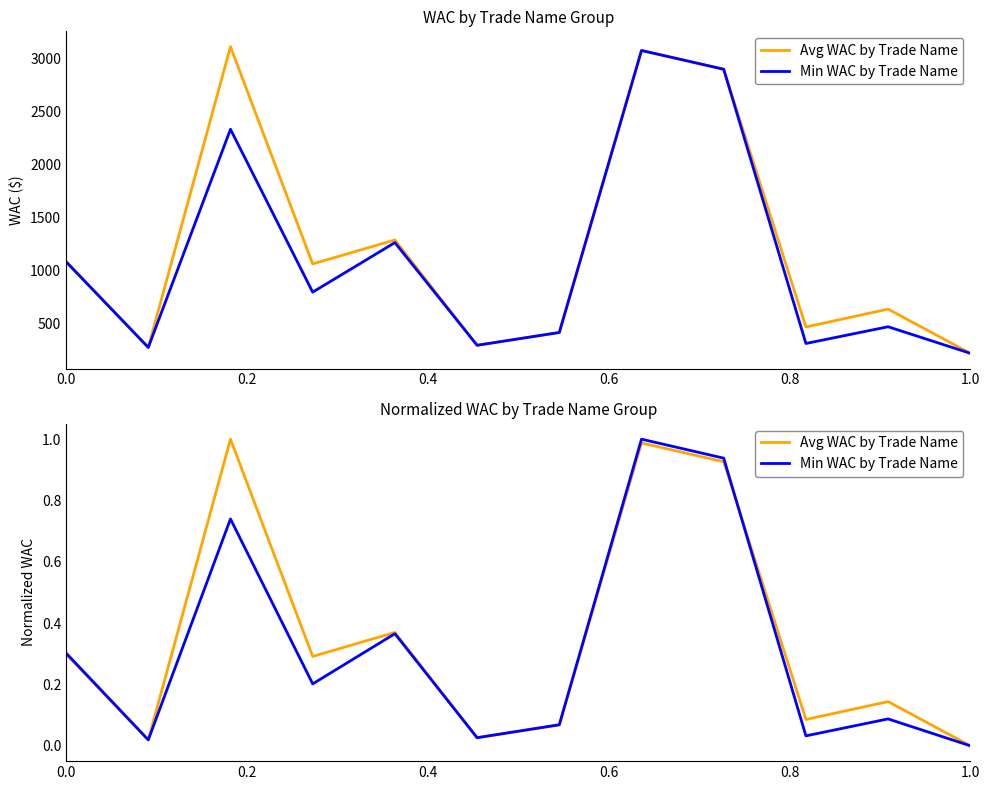

Rank the series at 1.0 from lowest to highest value.

Avg WAC by Trade Name, Min WAC by Trade Name